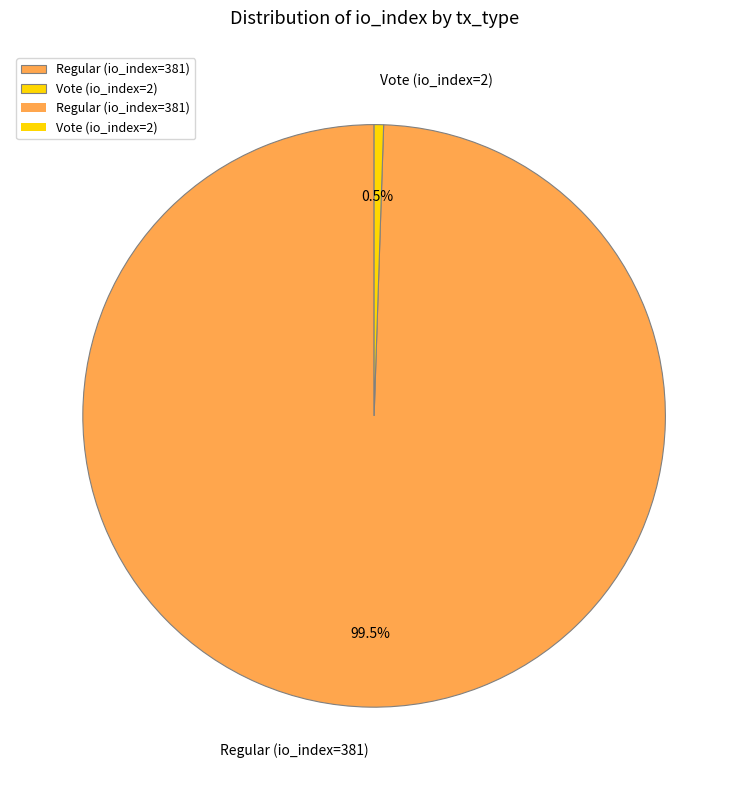

Rank the categories by value from lowest to highest.

Vote (io_index=2), Regular (io_index=381)